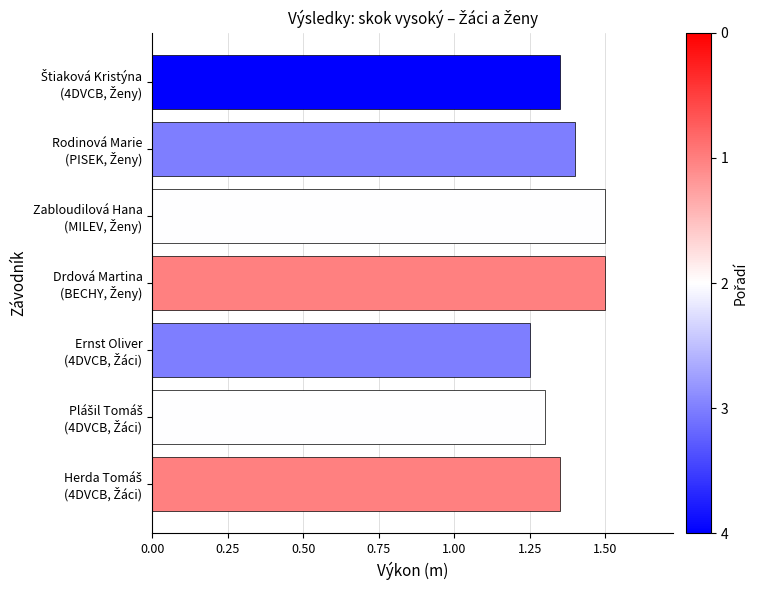

Are the bars grouped side by side (vs. stacked)?

No